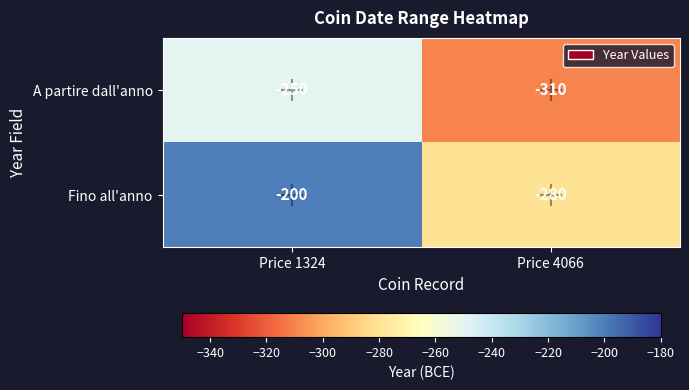

Which label corresponds to the smallest value in the chart?

Price 4066